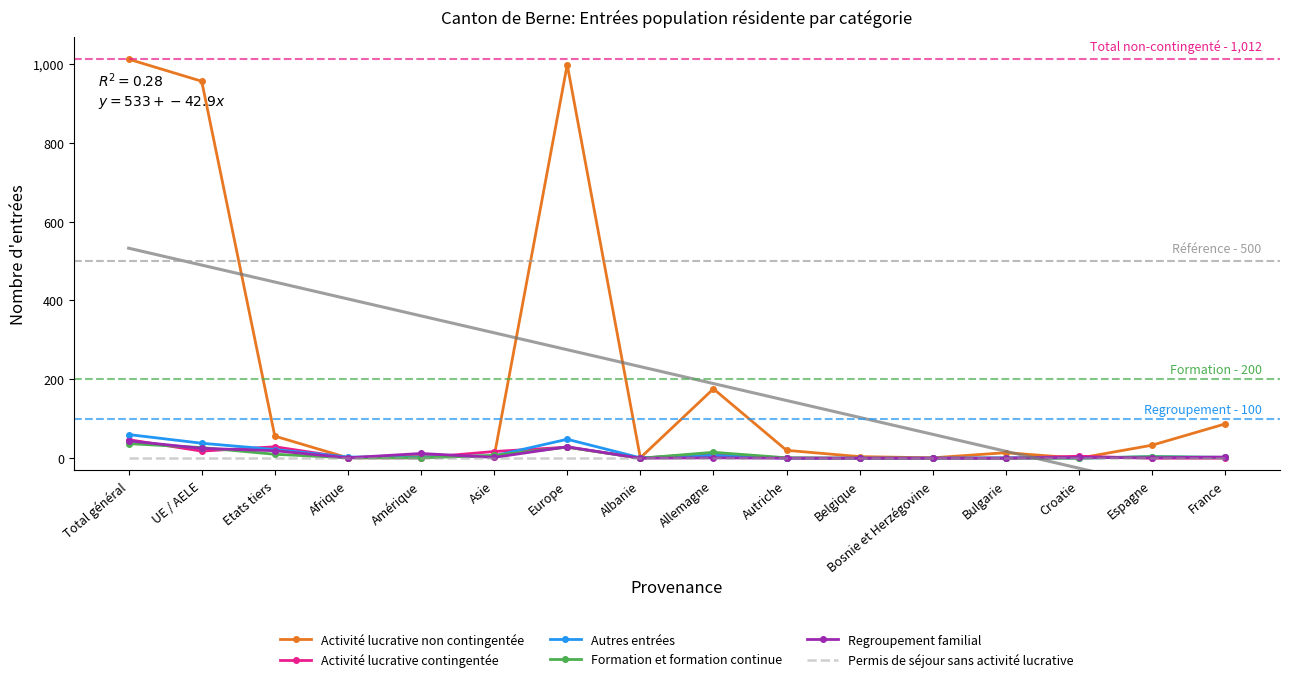

True or false: Activité lucrative non contingentée and Permis de séjour sans activité lucrative intersect in this chart.

False